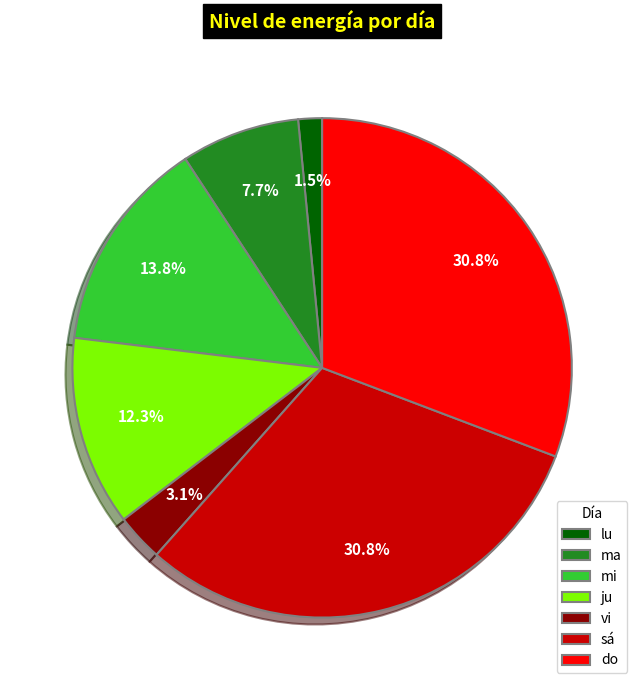

Does any single category account for the majority?

No